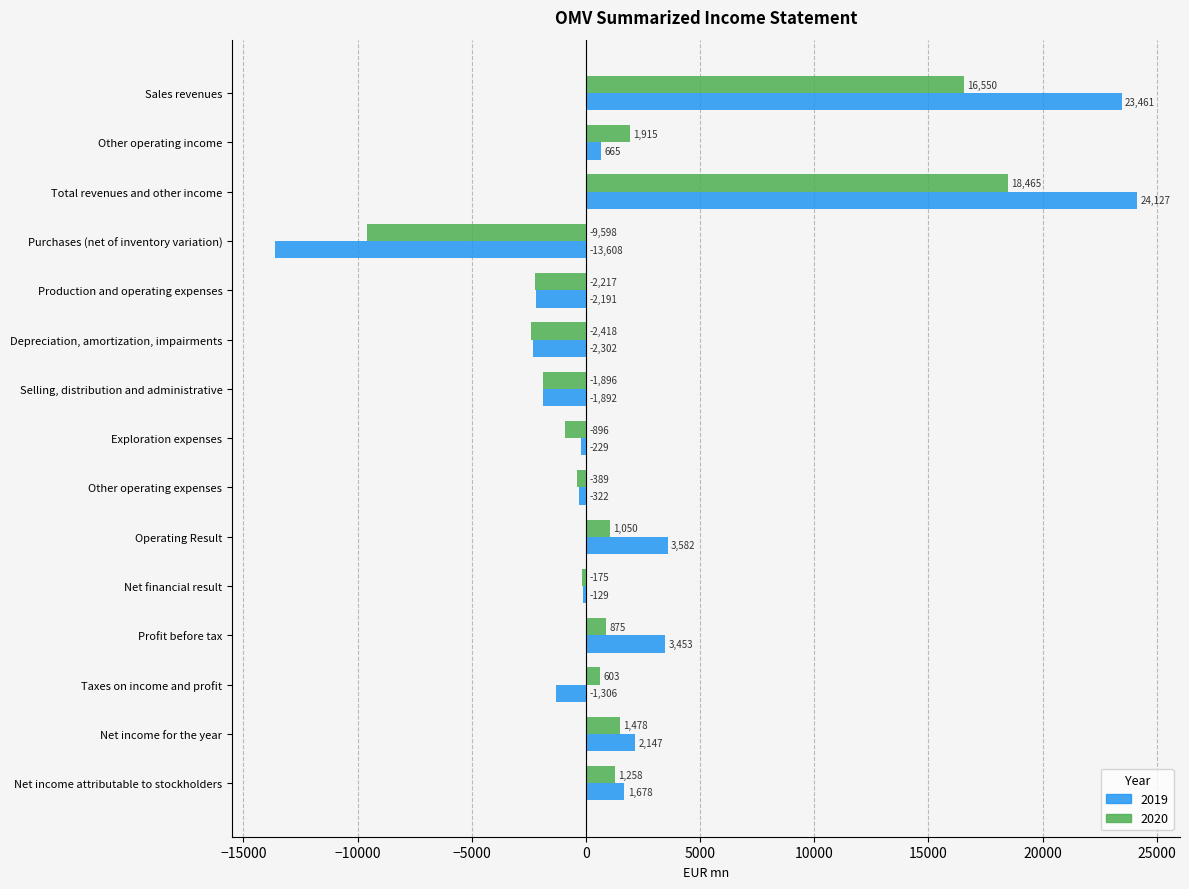

How many negative values does the 2020 series have?

7